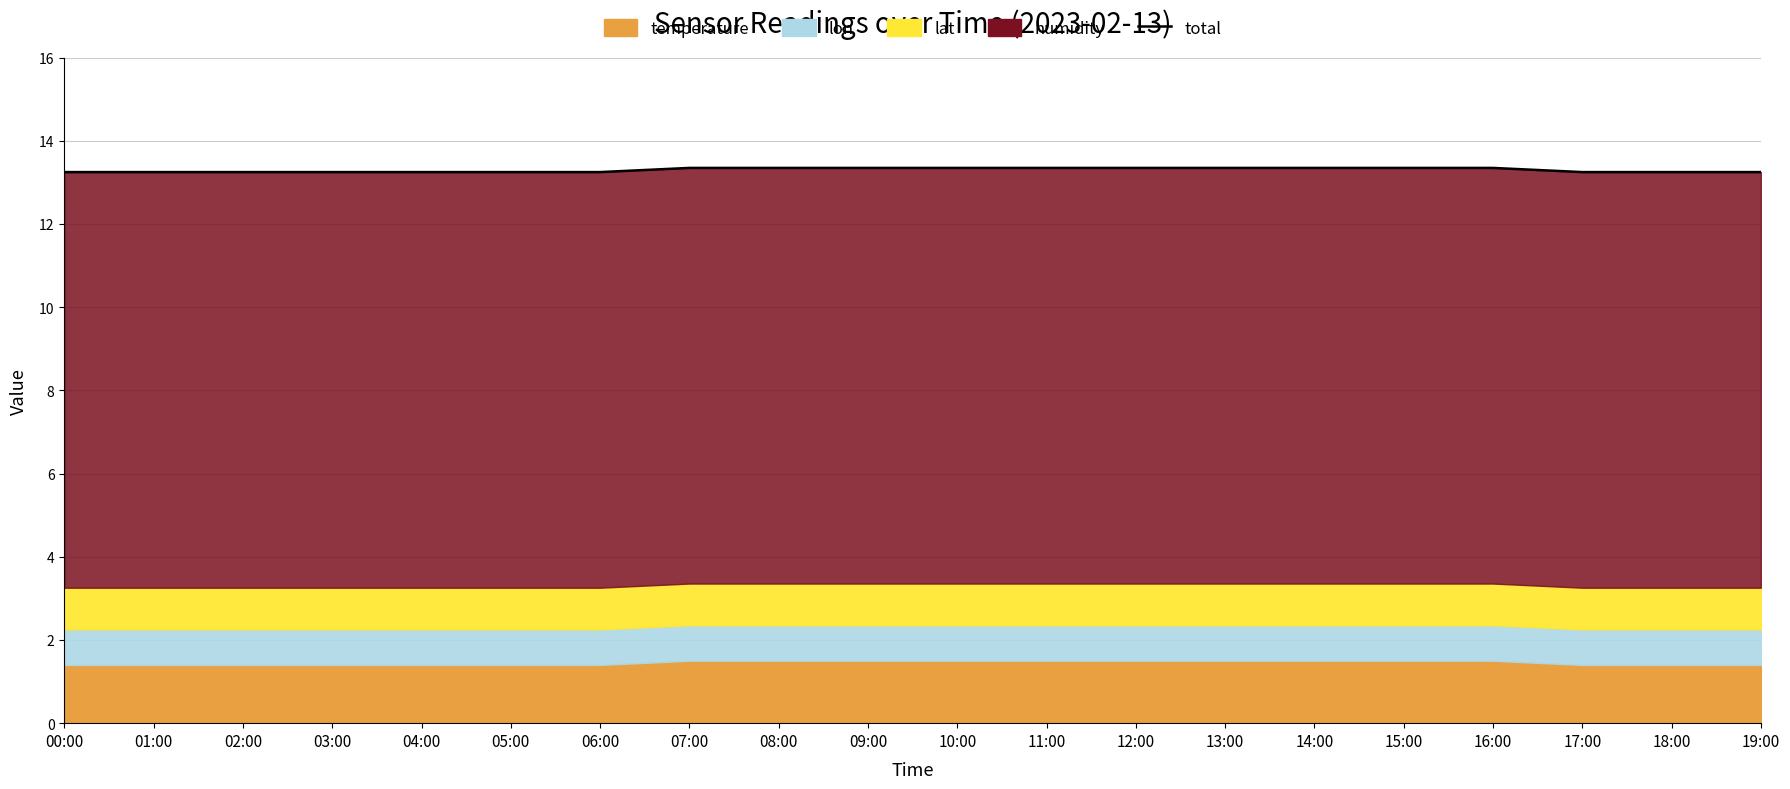

What is the difference between the maximum and second lowest values?

0.1